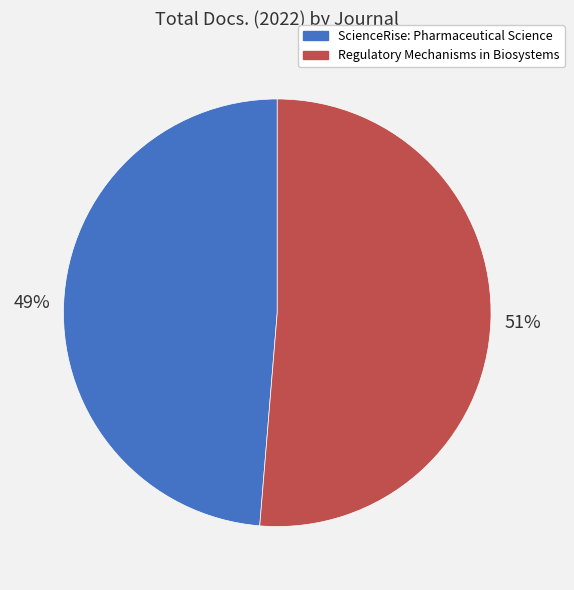

Count the number of slices in the pie.

2